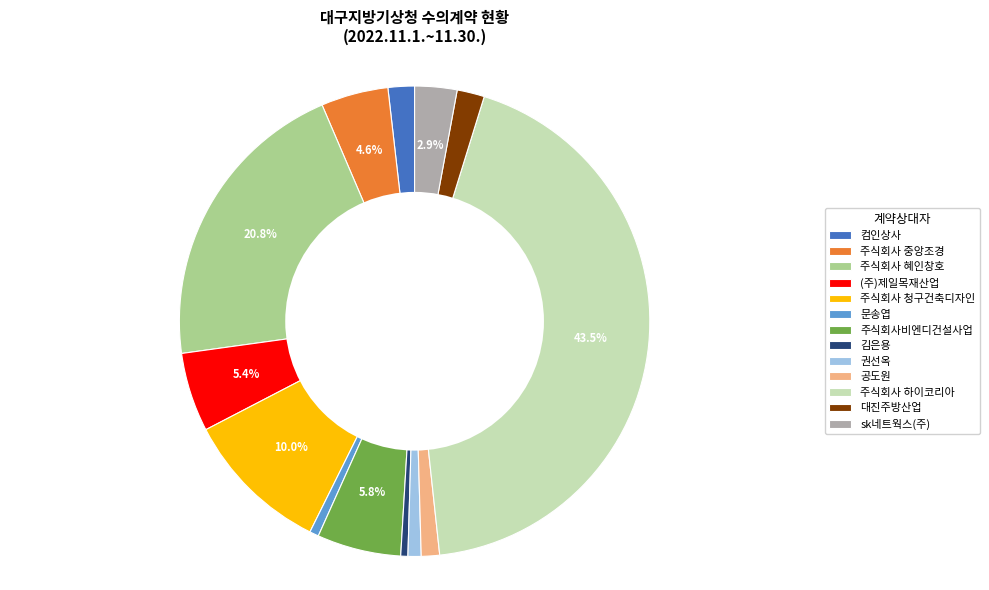

Approximately how many times larger is the value at 주식회사 하이코리아 compared to 주식회사 혜인창호?

2.1